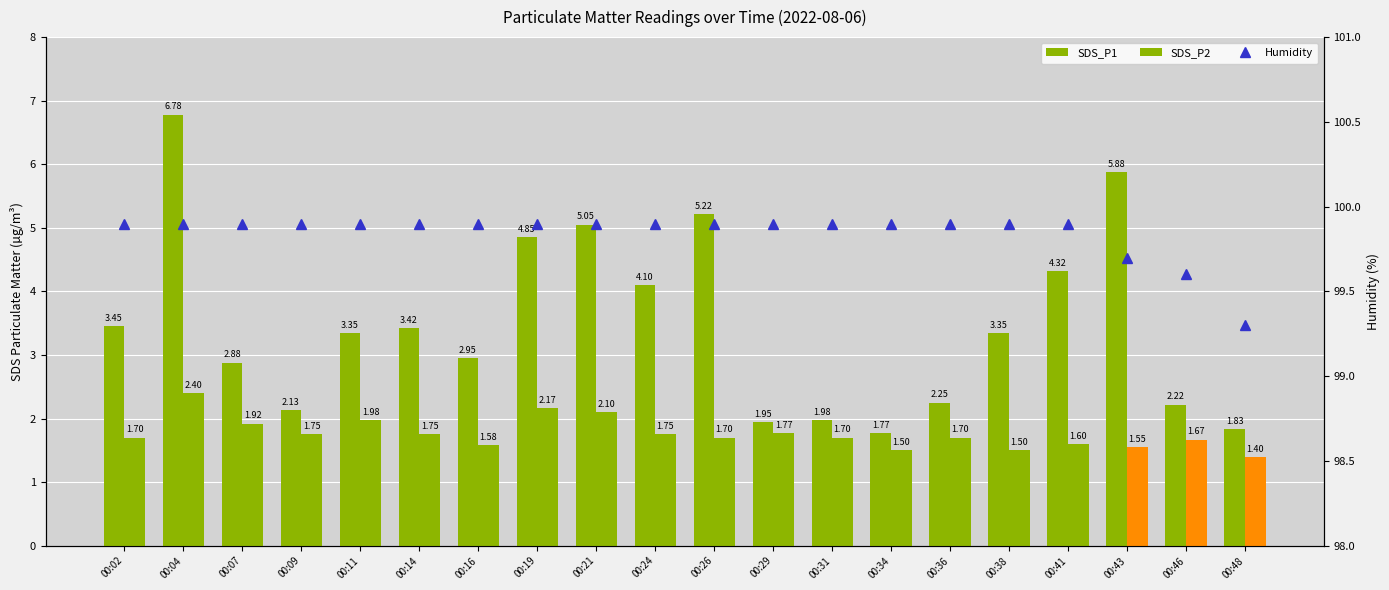

What are all the series names shown in the legend?

SDS_P1, SDS_P2, Humidity